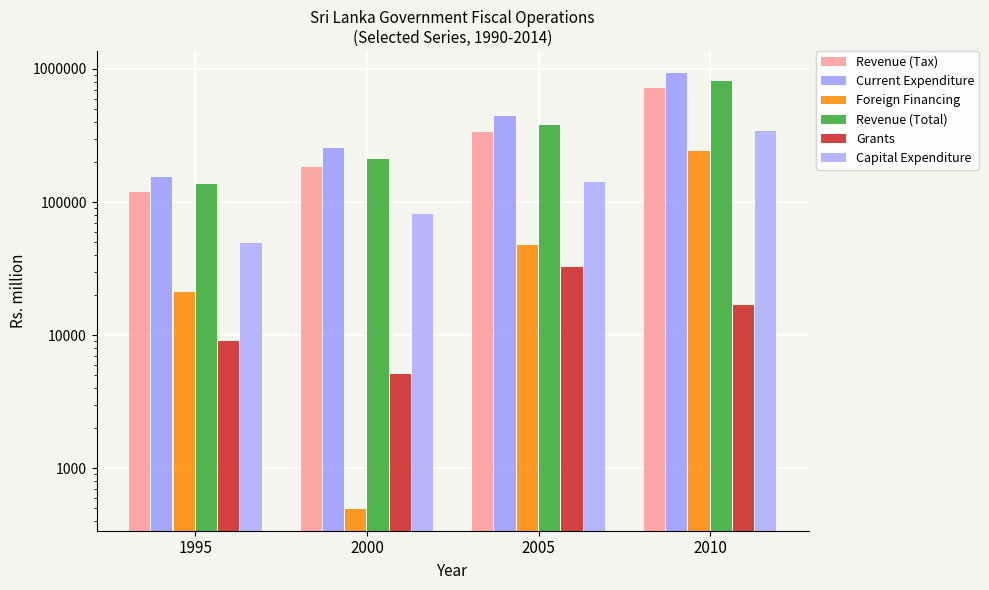

True or false: Grants has a value of 7188.4 at 2000.

False